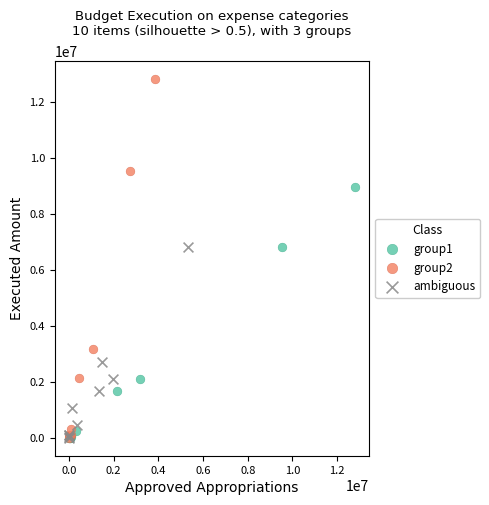

Which series reaches the maximum Y coordinate?

group2